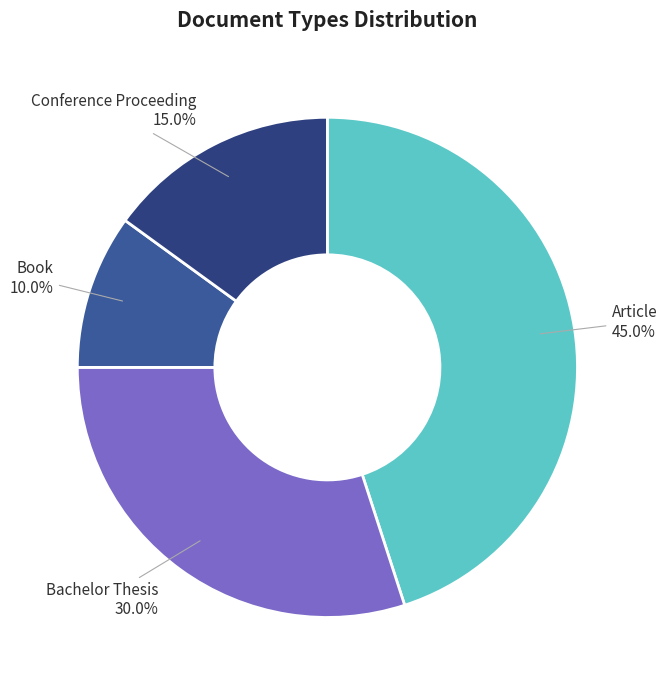

To the nearest percent, what portion does Article represent?

45%